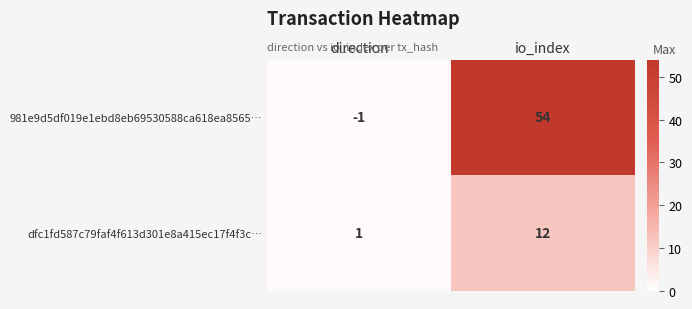

Count the number of categories in the chart.

2